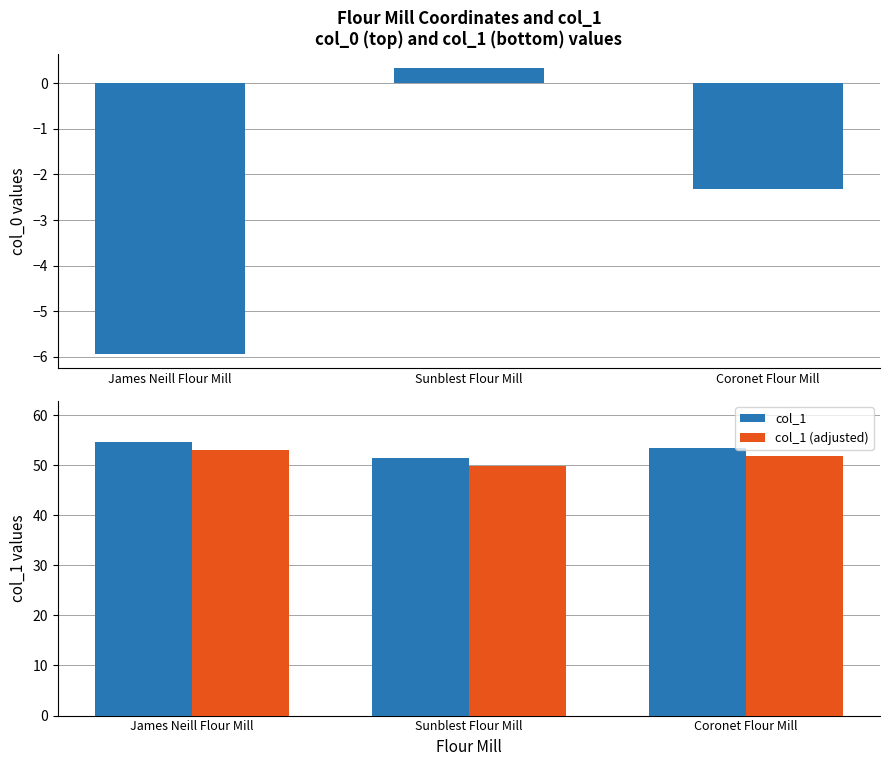

At which category does the chart reach its minimum across all series?

James Neill Flour Mill